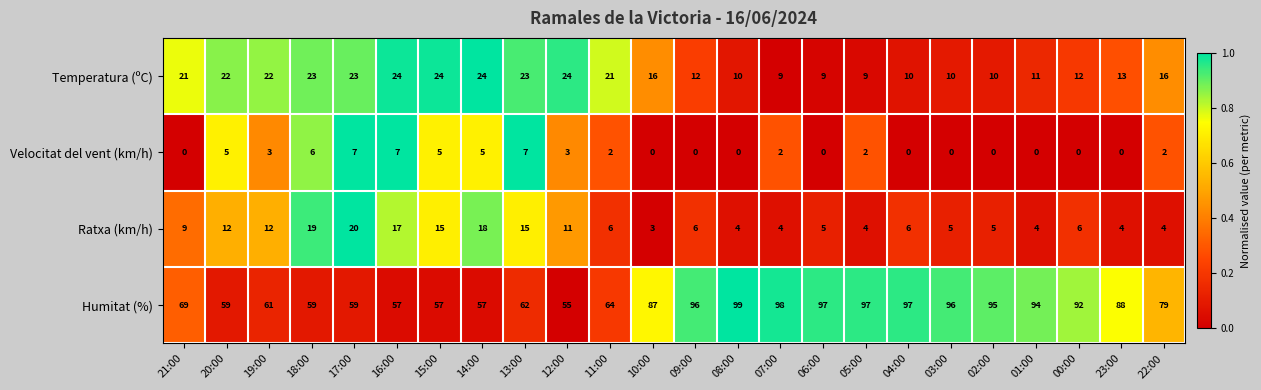

Between 09:00 and 22:00, which series saw the biggest shift?

Humitat (%)